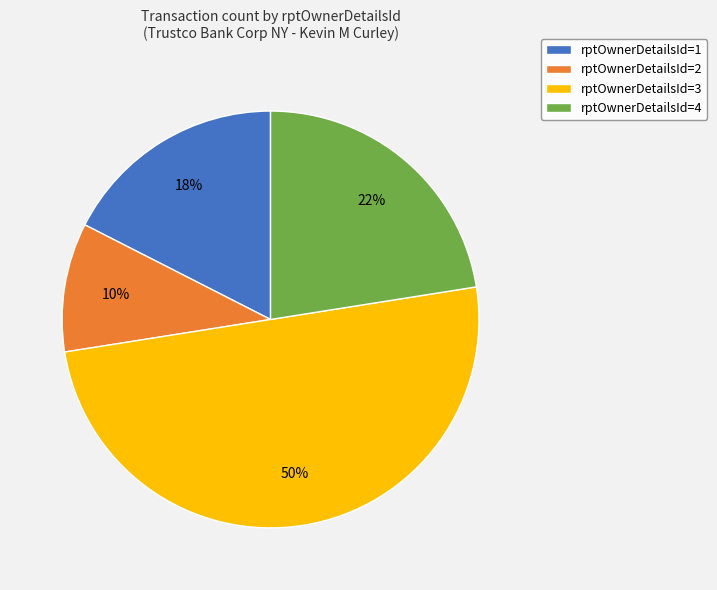

Is it true that rptOwnerDetailsId=3 is 59% of the pie?

False